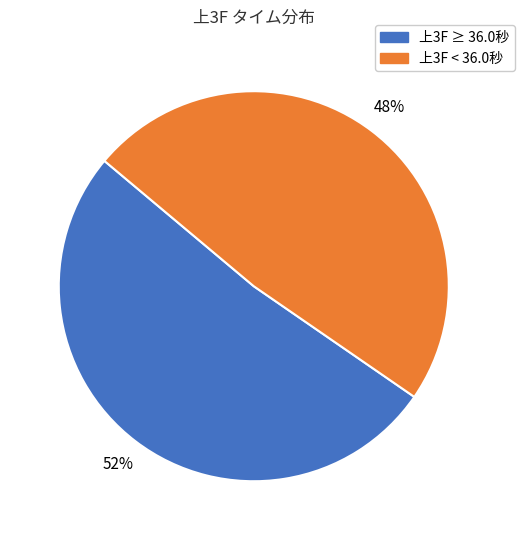

Is there any slice that represents more than half of the pie?

Yes